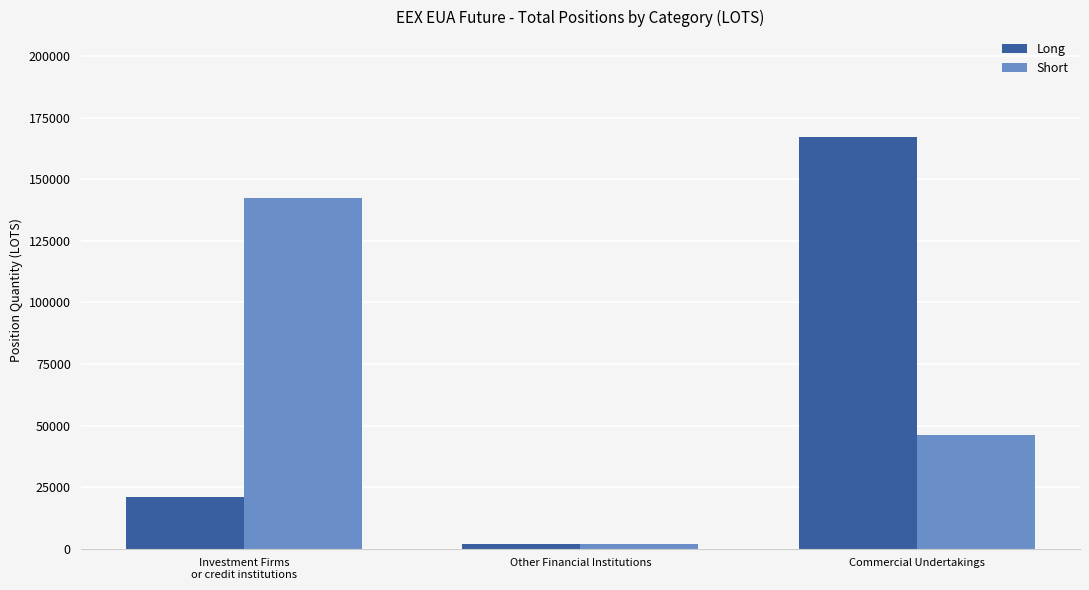

What position from the left is Commercial Undertakings?

3